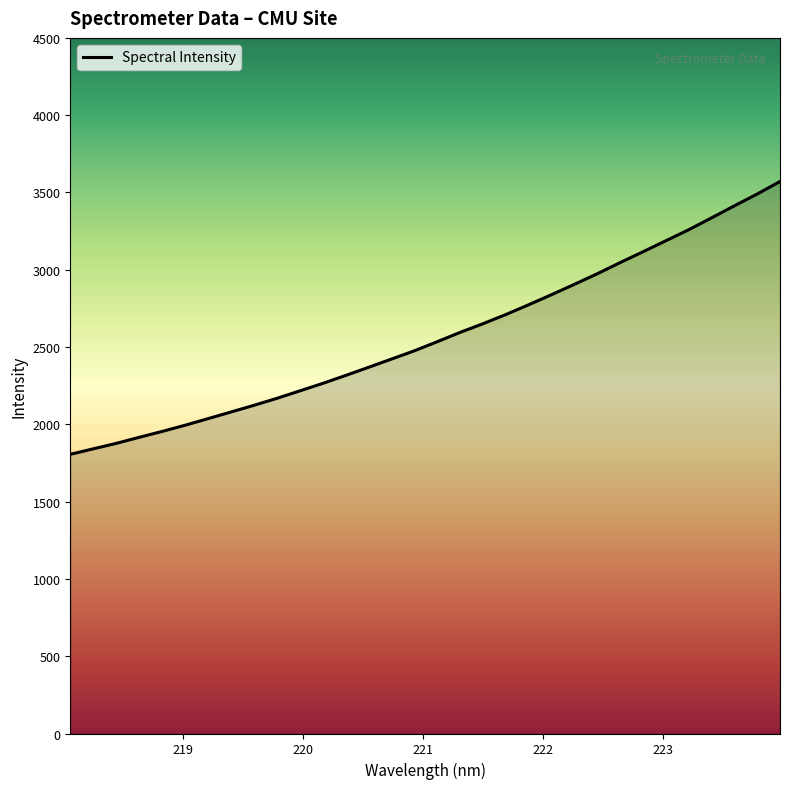

What is the maximum value shown in the chart?

3570.9